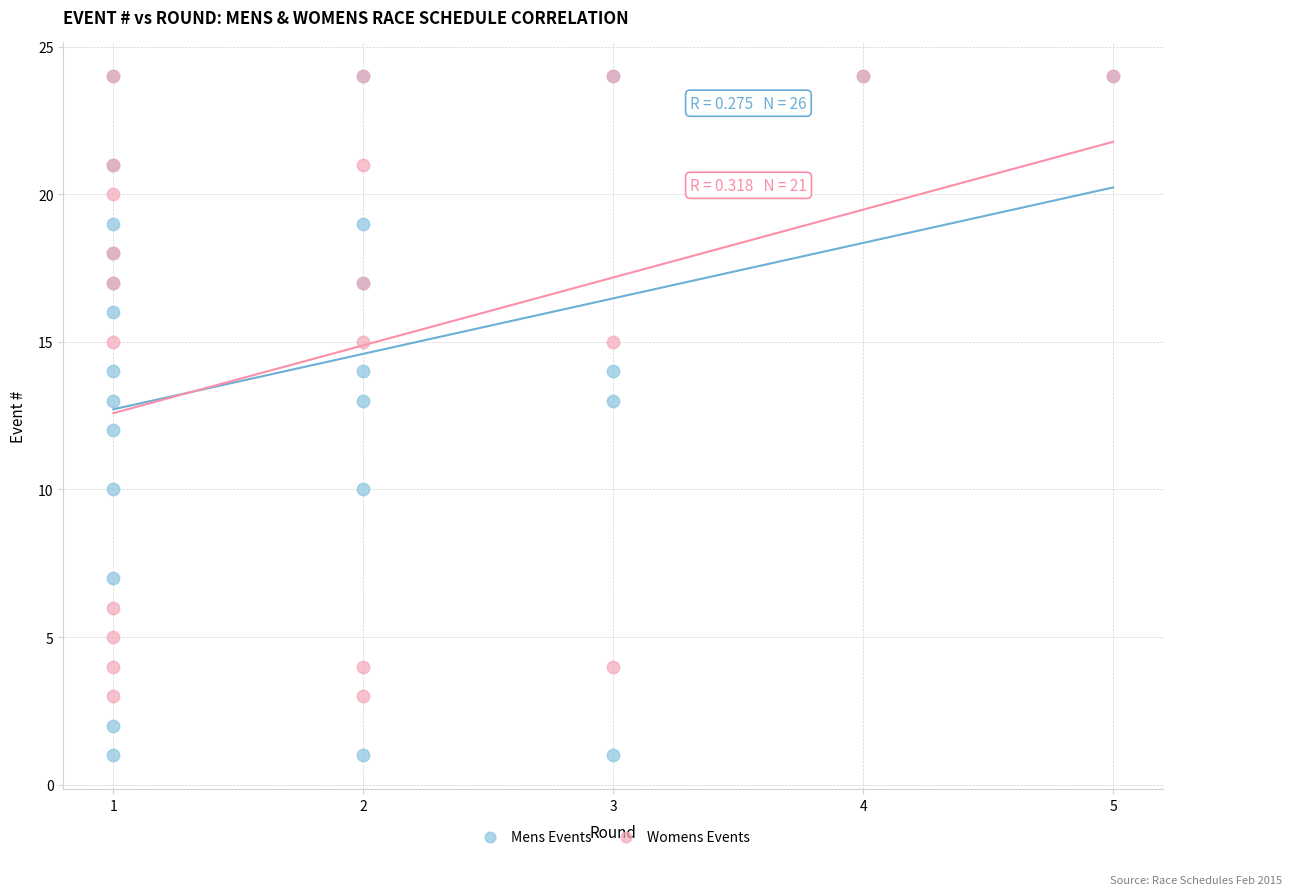

Which series contains the lowest Y value?

Mens Events